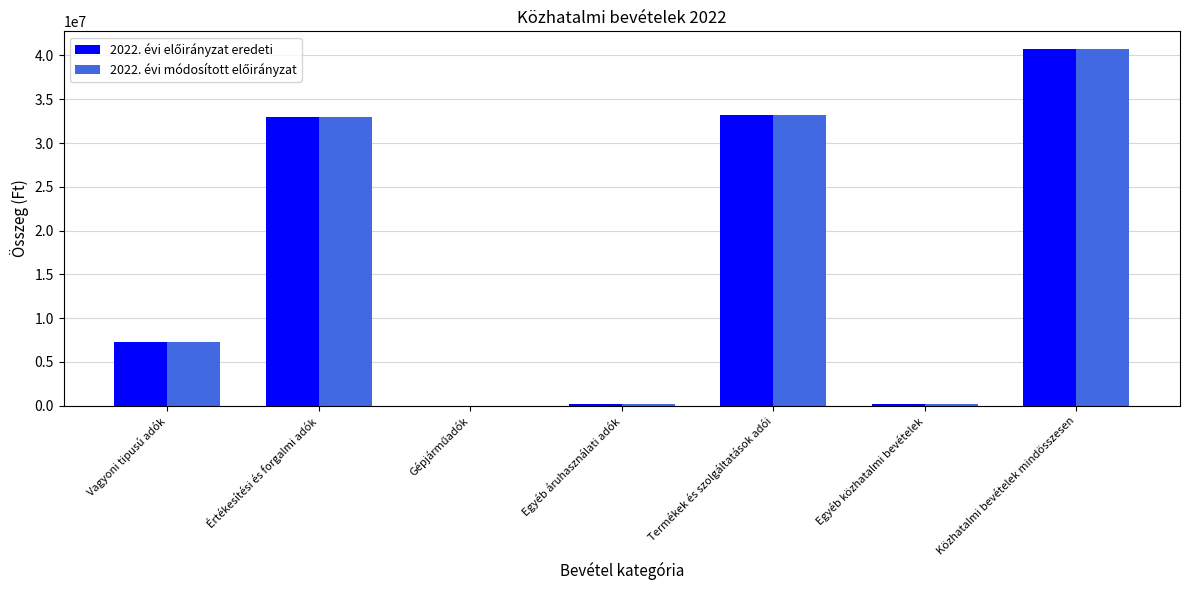

At which category is the sum across all series the highest?

Közhatalmi bevételek mindösszesen